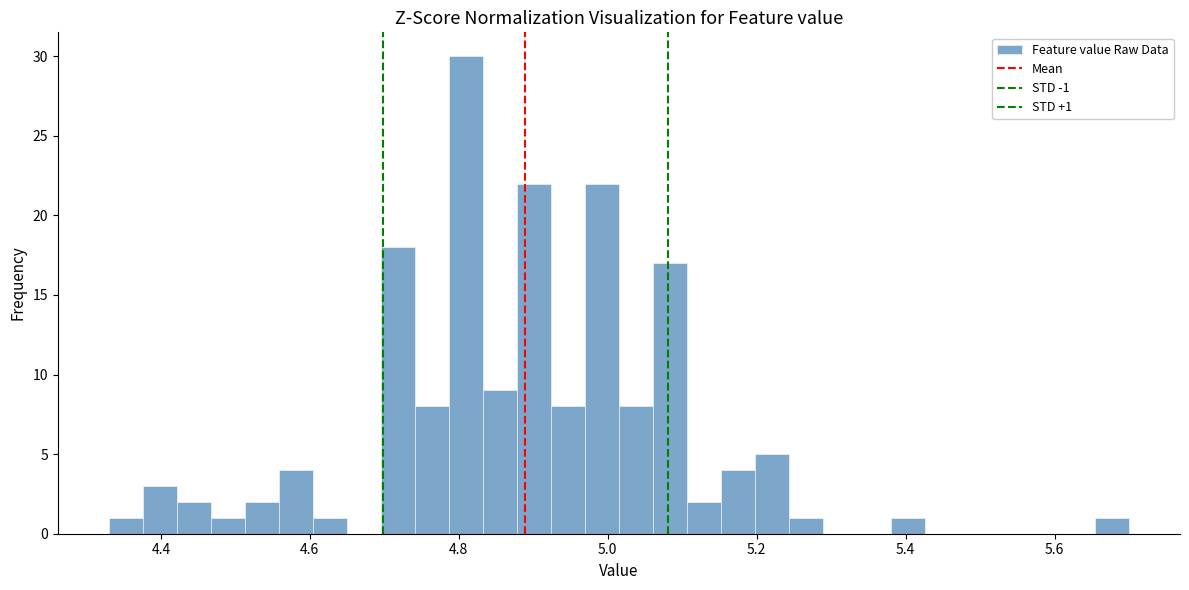

Read against the x-axis, roughly where is the centre of the tallest bar?

4.80